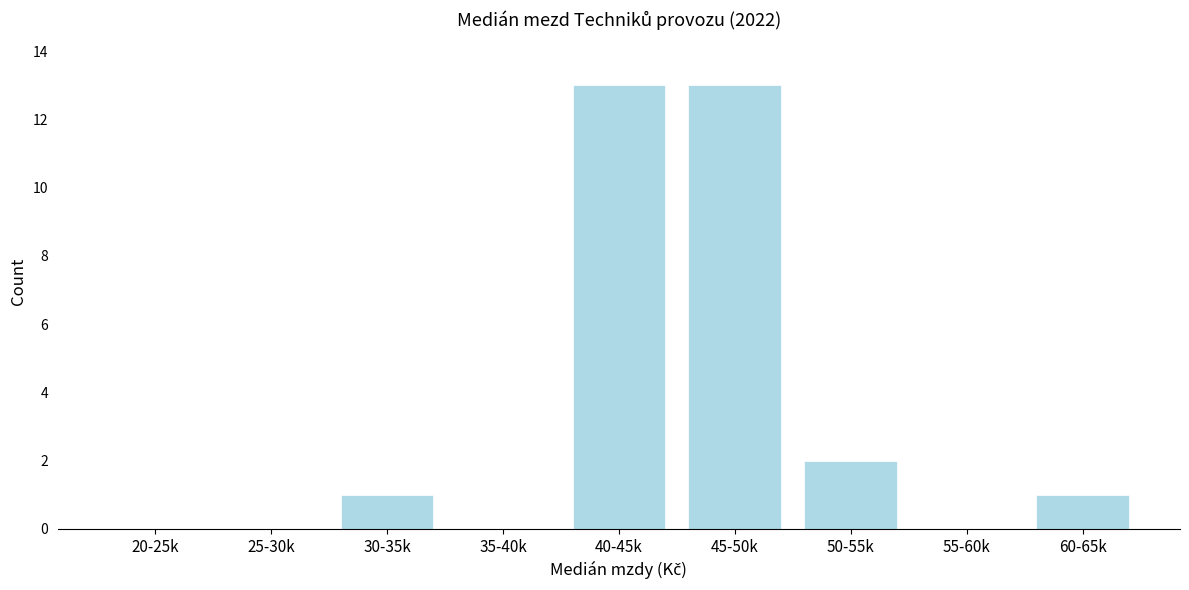

Reading left to right, list all the values displayed in this chart.

20-25k=0	25-30k=0	30-35k=1	35-40k=0	40-45k=13	45-50k=13	50-55k=2	55-60k=0	60-65k=1